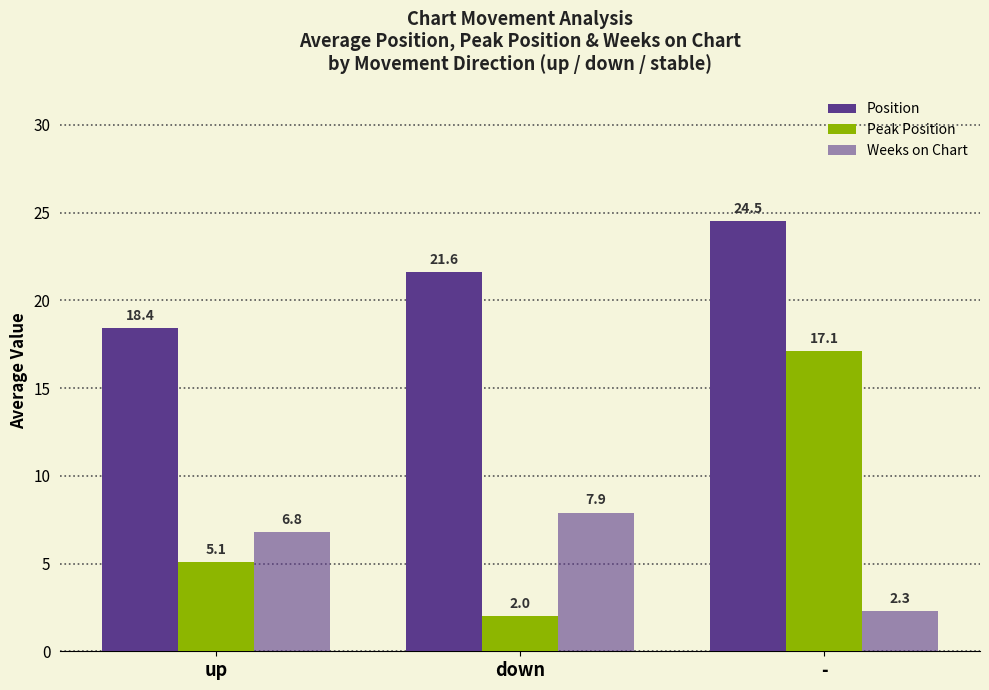

At which label does Weeks on Chart first exceed 6?

up